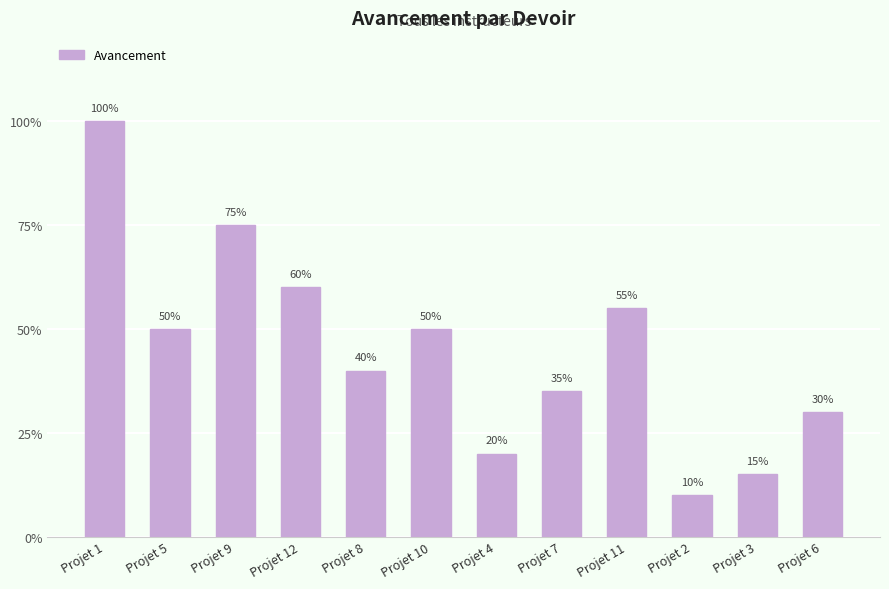

Are the bars horizontal?

No